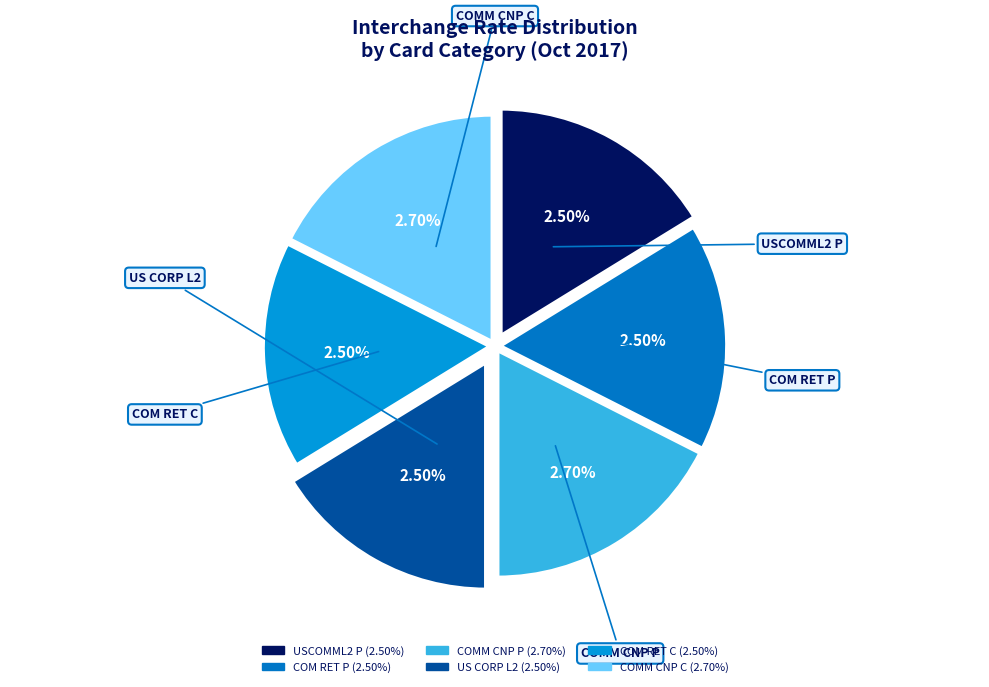

How many segments does this pie chart have?

6